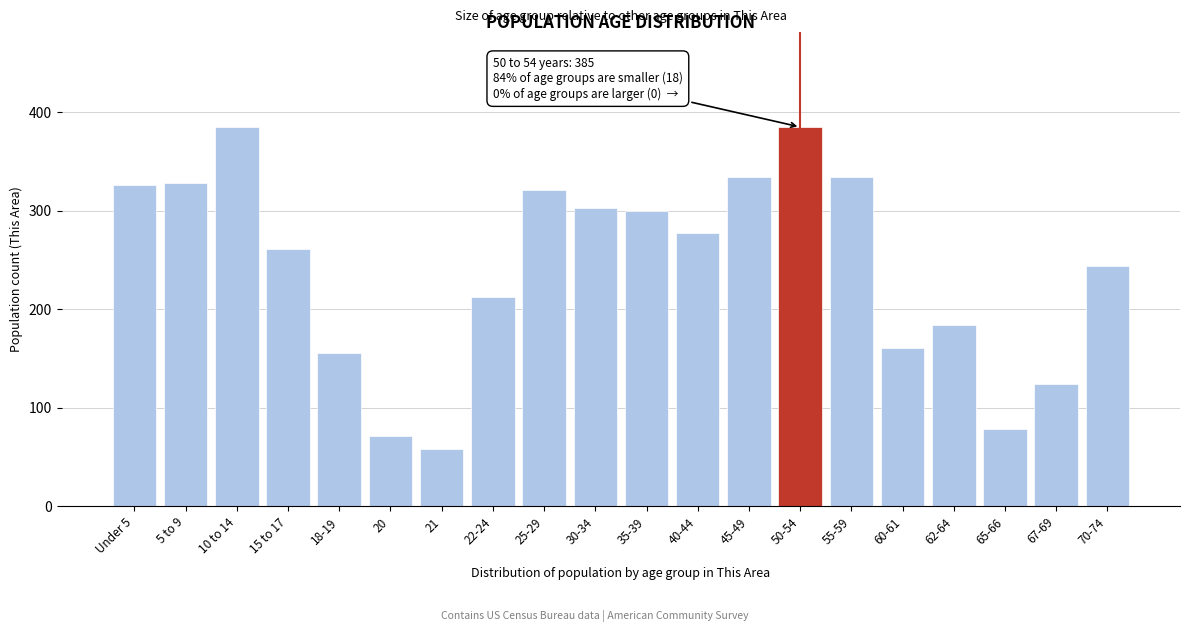

Reading left to right, transcribe all the data shown in this chart.

Under 5=326	5 to 9=328	10 to 14=385	15 to 17=261	18-19=156	20=71	21=58	22-24=212	25-29=321	30-34=303	35-39=300	40-44=277	45-49=334	50-54=385	55-59=334	60-61=161	62-64=184	65-66=78	67-69=124	70-74=244